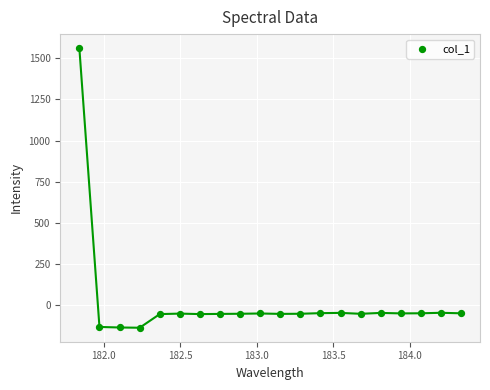

What is the range of Y values (max minus min)?

1697.1